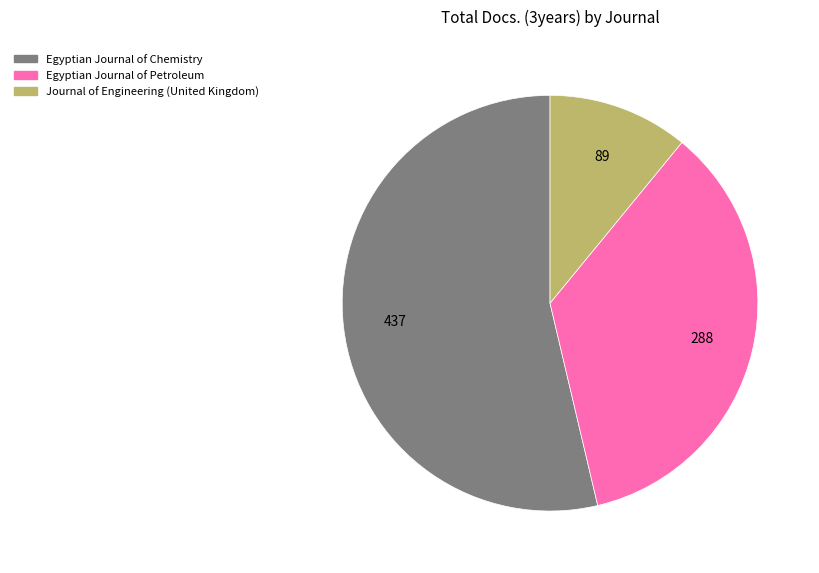

What is the smallest slice in the pie chart?

Journal of Engineering (United Kingdom)